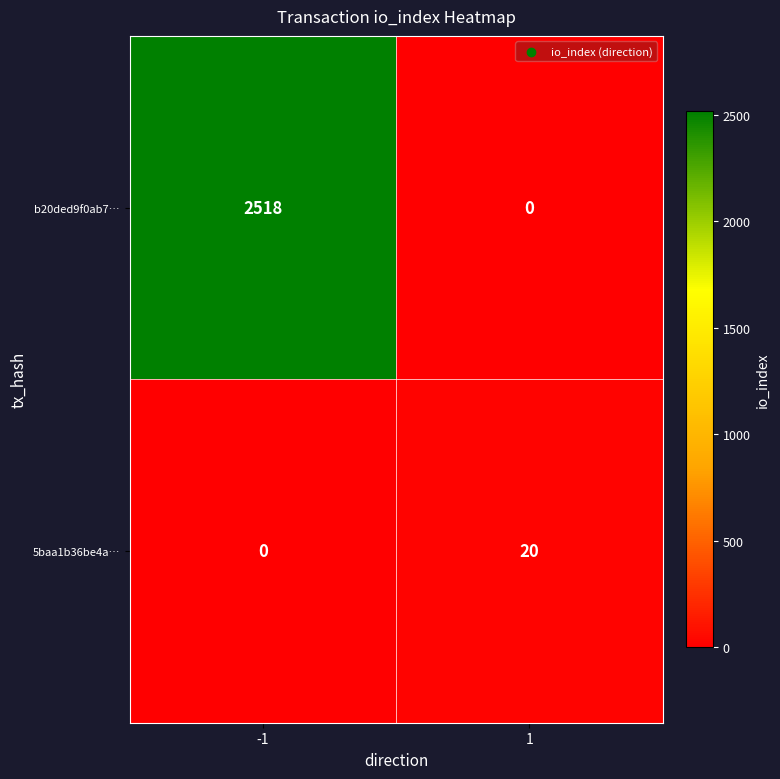

Count the number of data series in this chart.

2